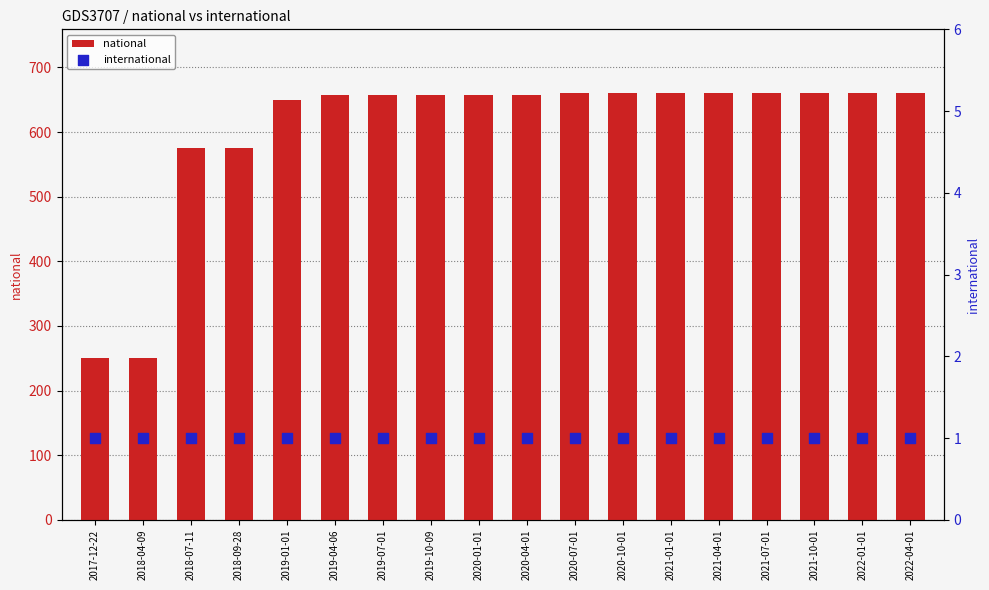

What are all the series names shown in the legend?

national, international